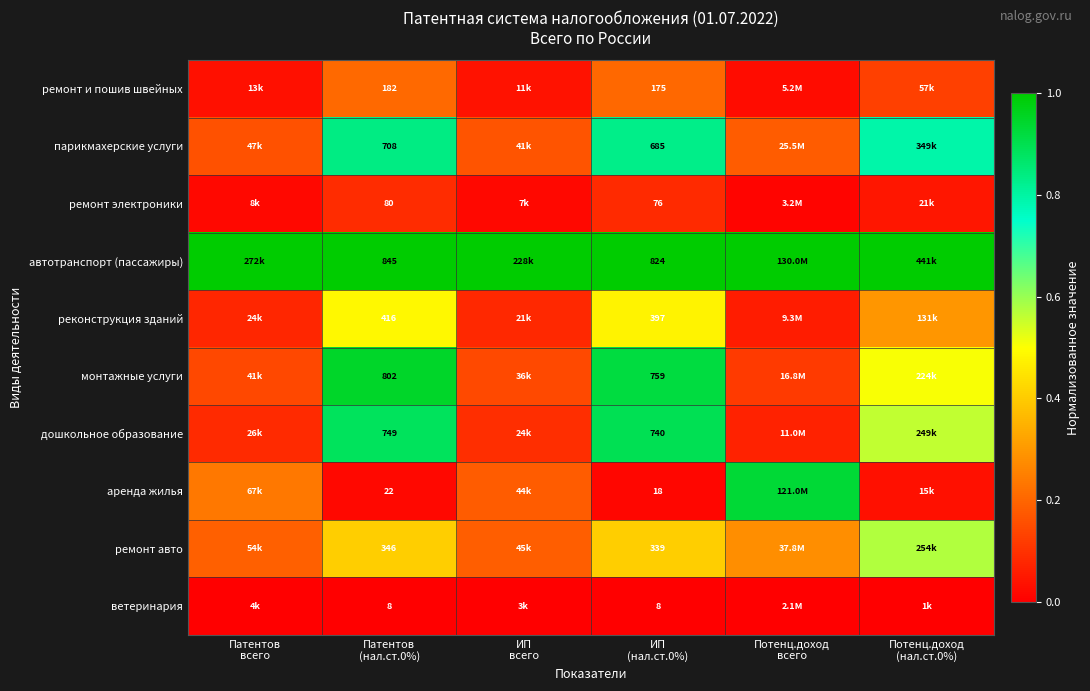

What is the total value across all series at Потенц.доход
всего?

2.7